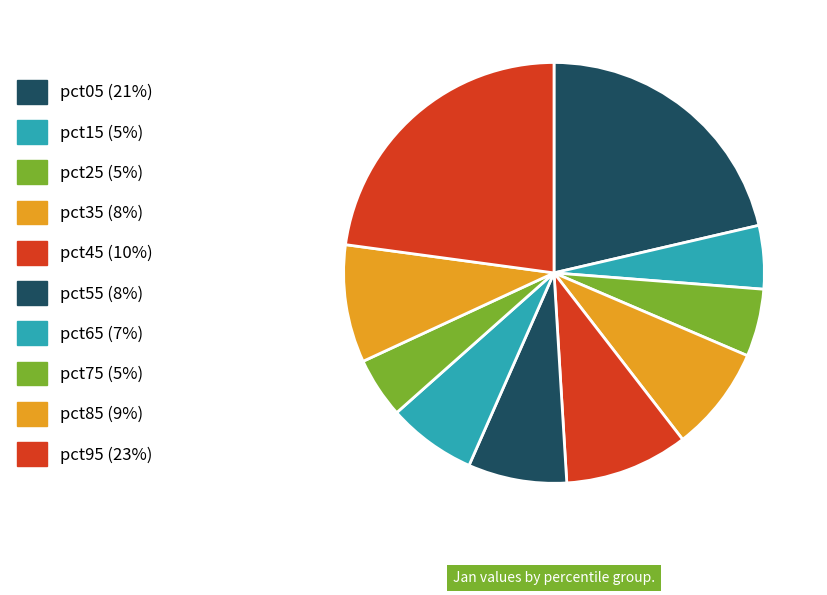

To the nearest percent, what percentage of the pie is pct65?

7%